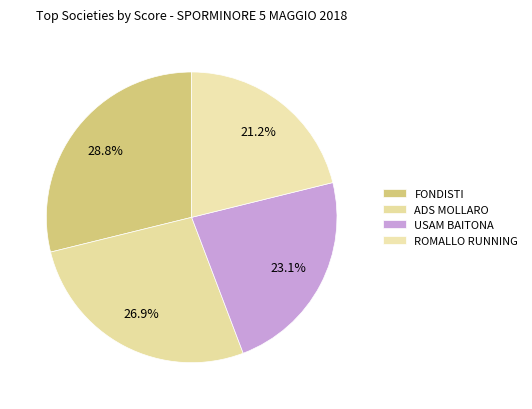

What percentage is the USAM BAITONA slice, to the nearest percent?

23%